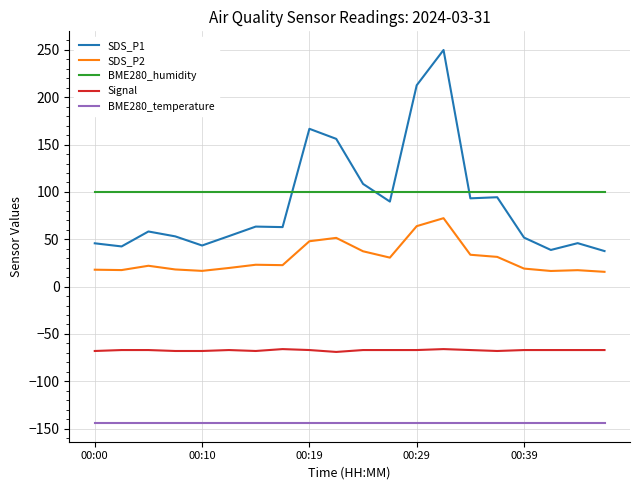

Does the chart have visible grid lines?

Yes